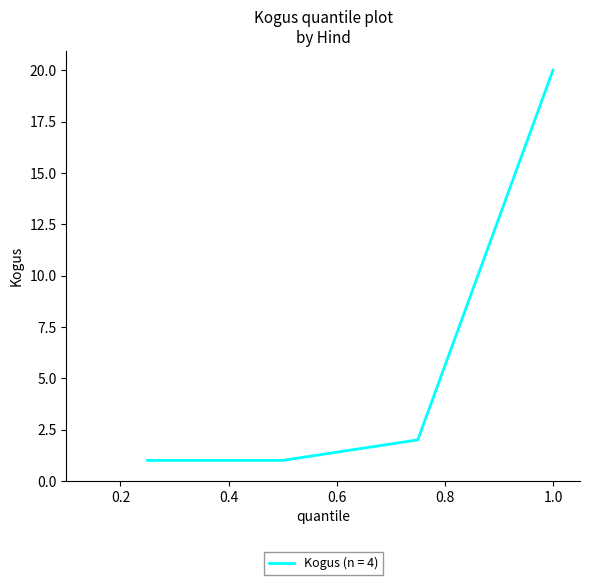

What is the average value?

6